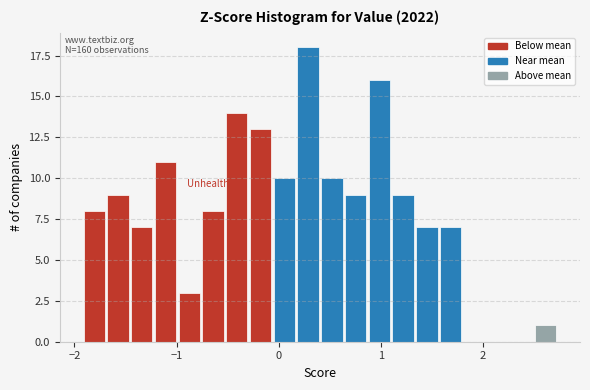

Read against the x-axis, roughly where is the centre of the tallest bar?

0.3